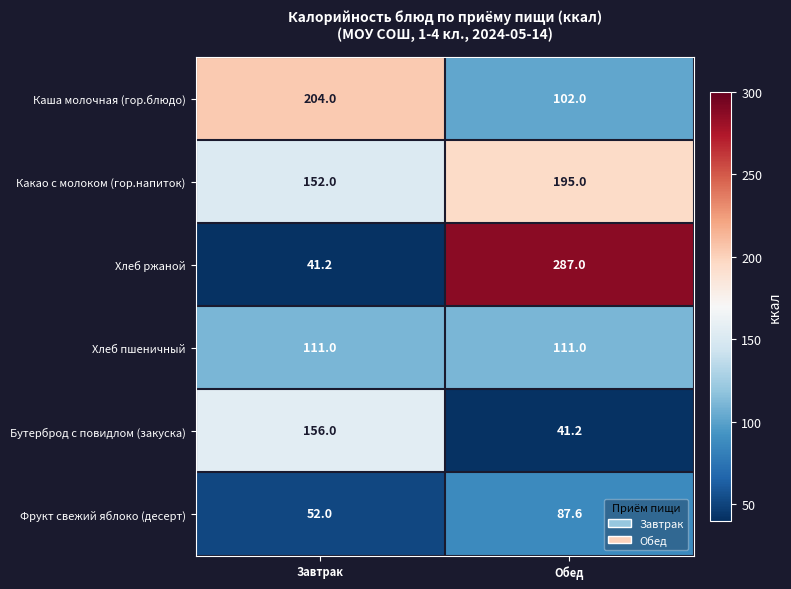

Which series has the largest range (max minus min)?

Хлеб ржаной